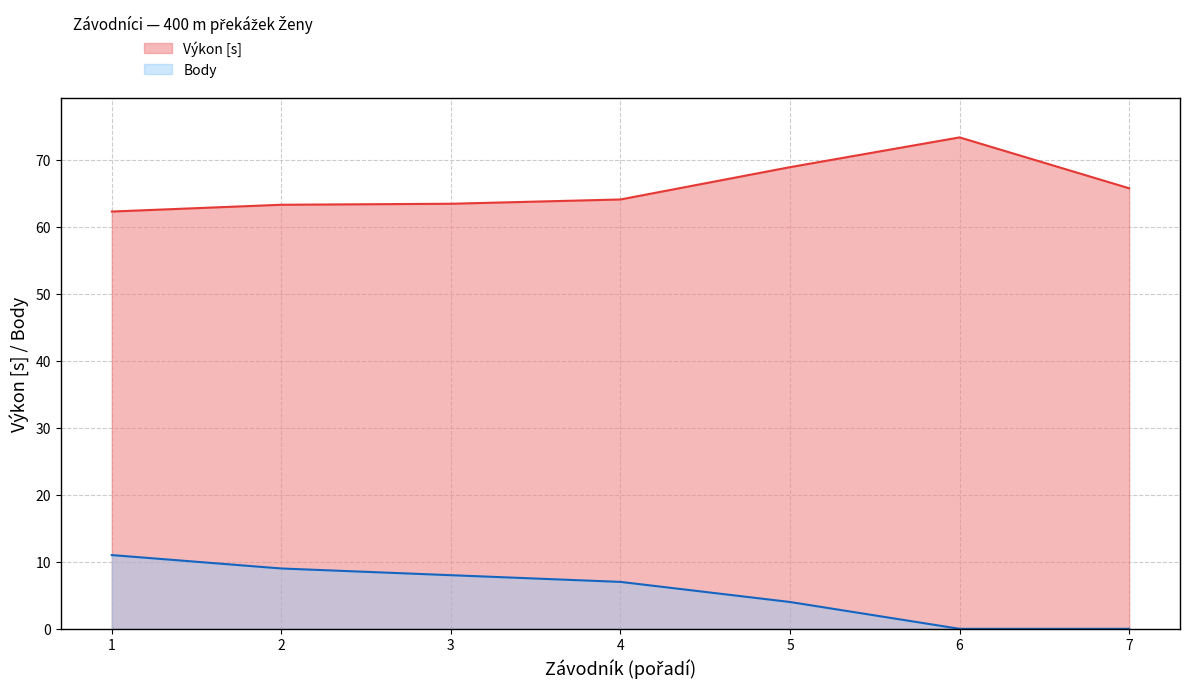

How many data points does each series have?

7